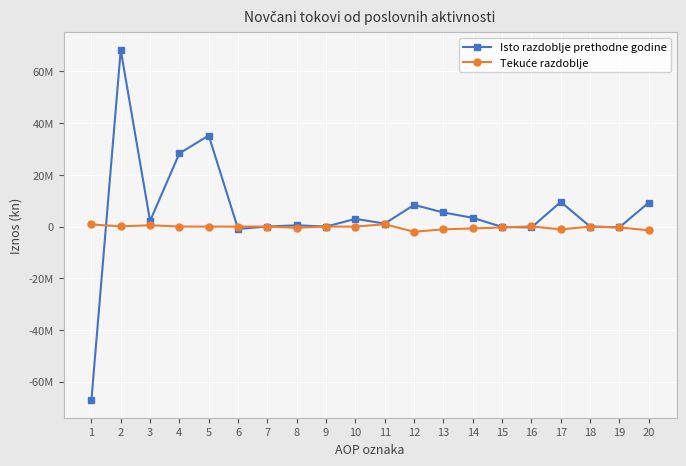

The value of Tekuće razdoblje at 6 is -12786. True or false?

False